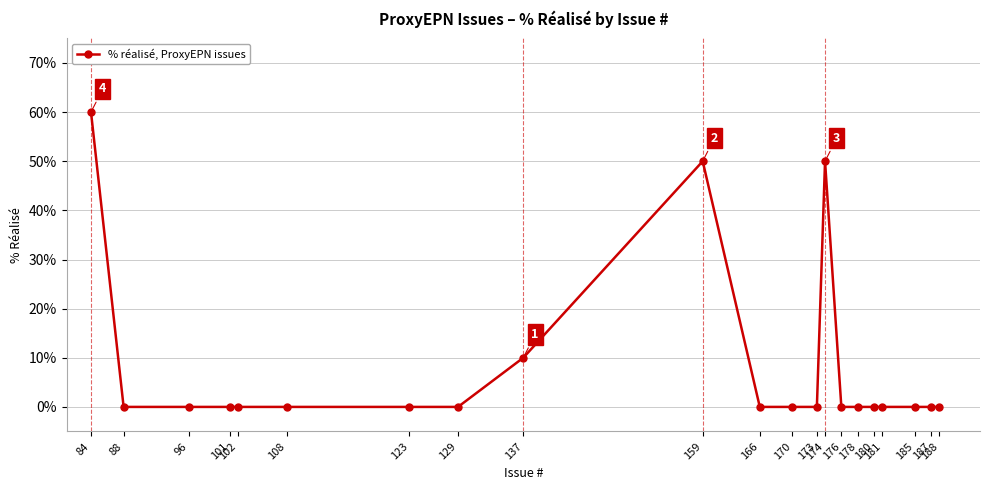

What is the difference between the maximum and minimum values?

60